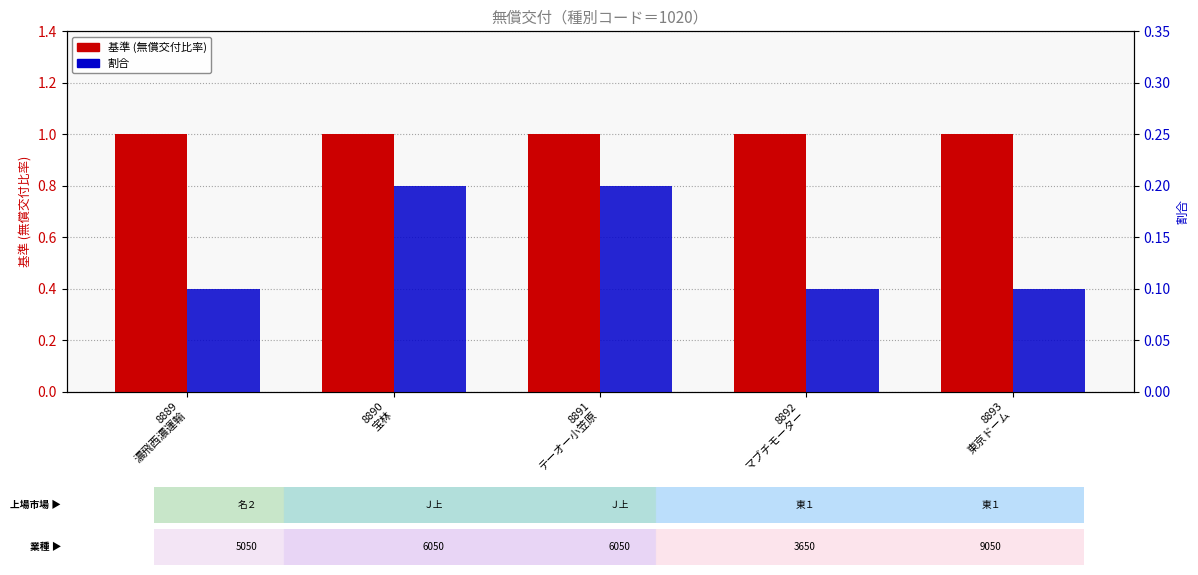

What is the label of the 1st bar from the left?

8889
濃飛西濃運輸